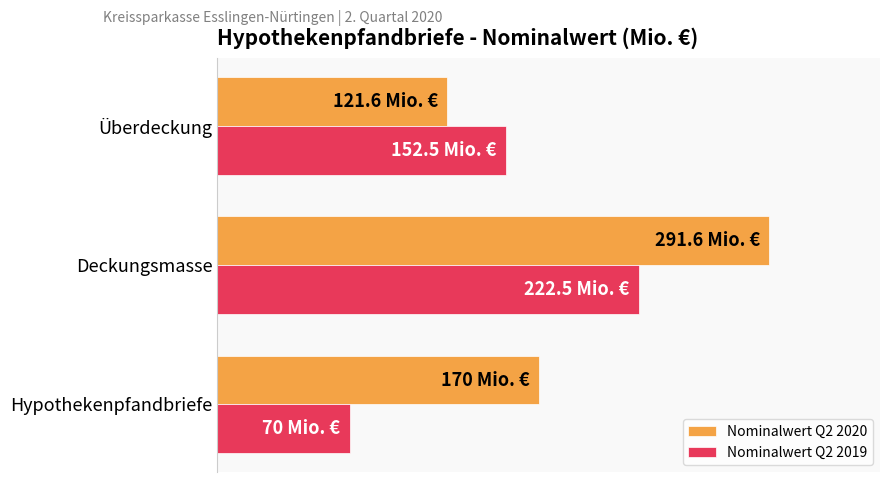

List the labels in order of Nominalwert Q2 2019 value, smallest first.

Hypothekenpfandbriefe, Überdeckung, Deckungsmasse